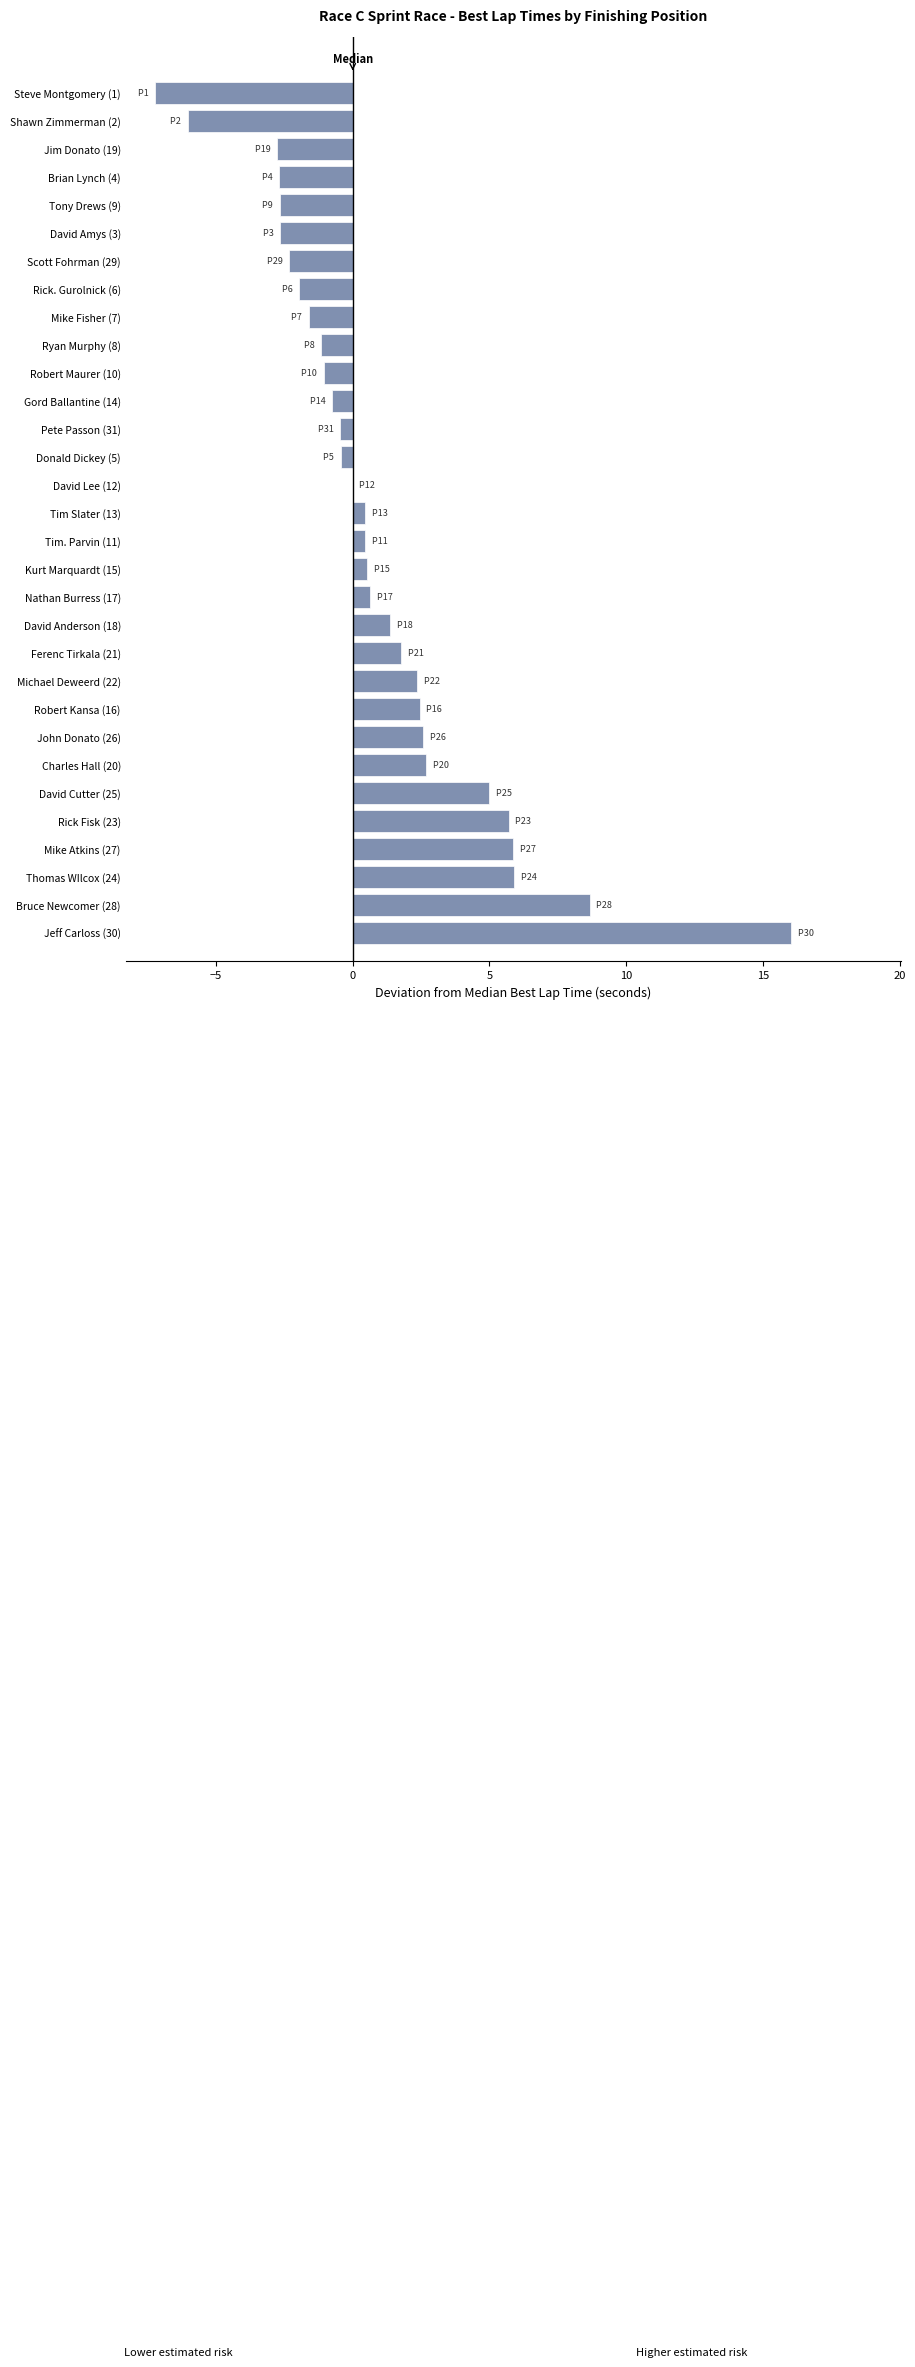

Approximately how many times larger is the value at Jeff Carloss (30) compared to Robert Kansa (16)?

6.5